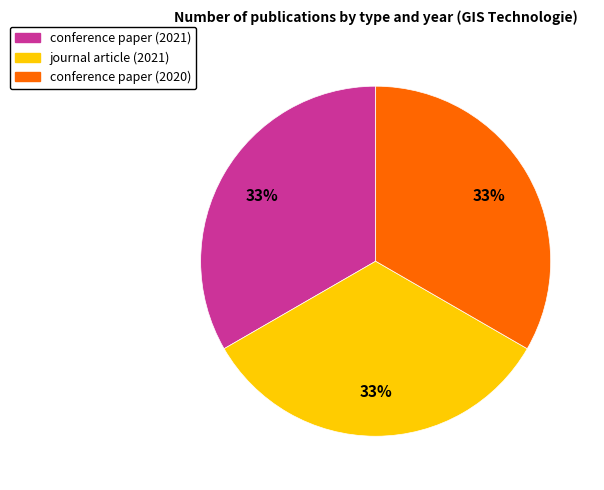

Combined, do conference paper (2020) and journal article (2021) account for over 50%?

Yes